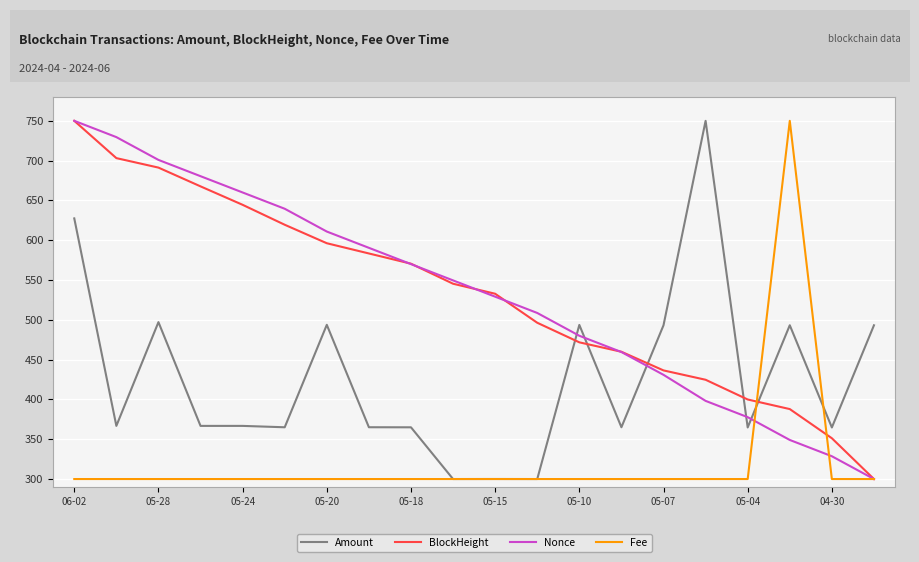

True or false: Nonce and Amount intersect in this chart.

True